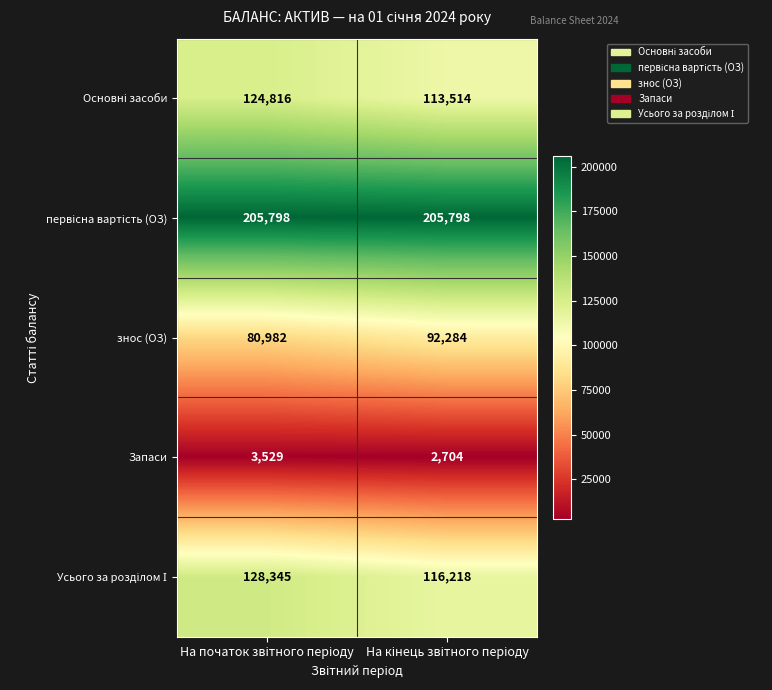

What is the maximum value for знос (ОЗ)?

92284